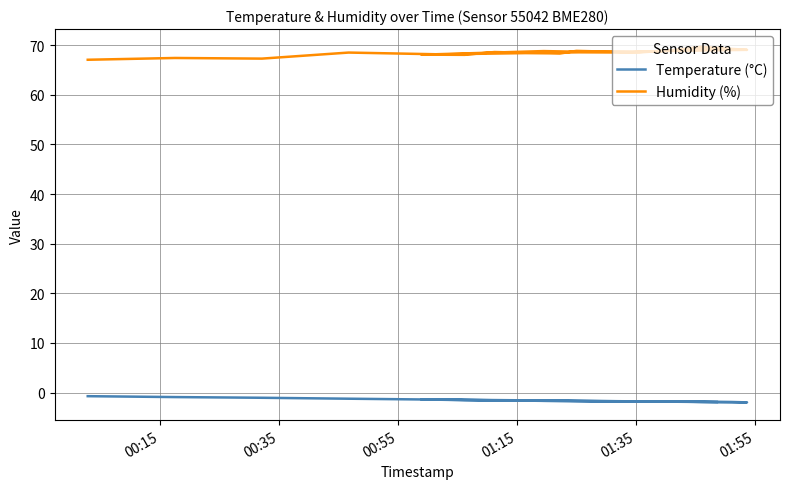

What is the highest value of the Humidity (%) series?

69.7